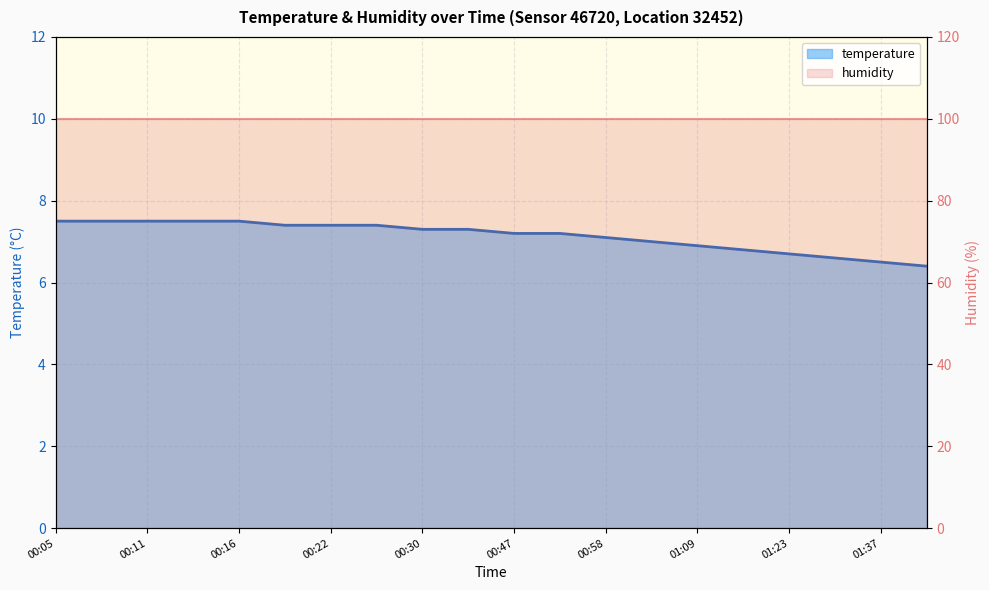

How many data points are less than 7?

6